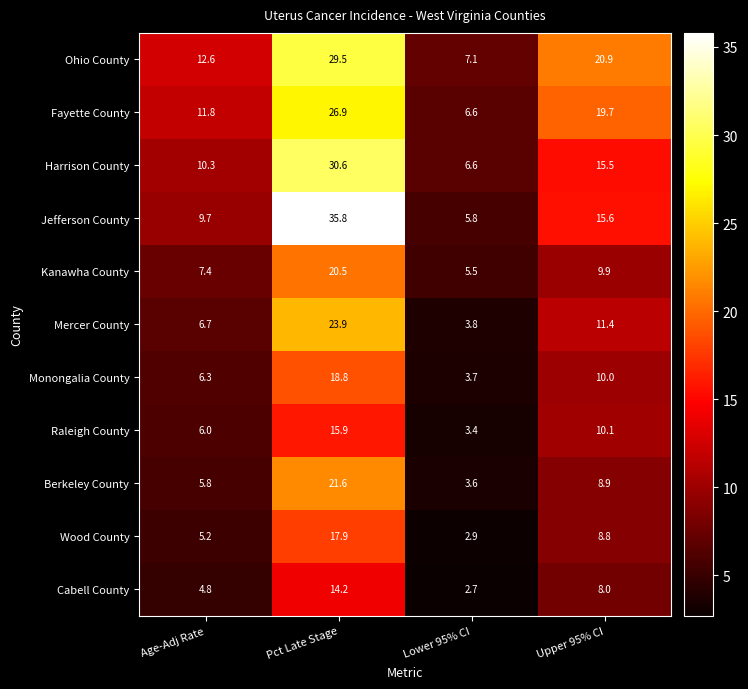

At which label is Ohio County closest to 18?

Upper 95% CI